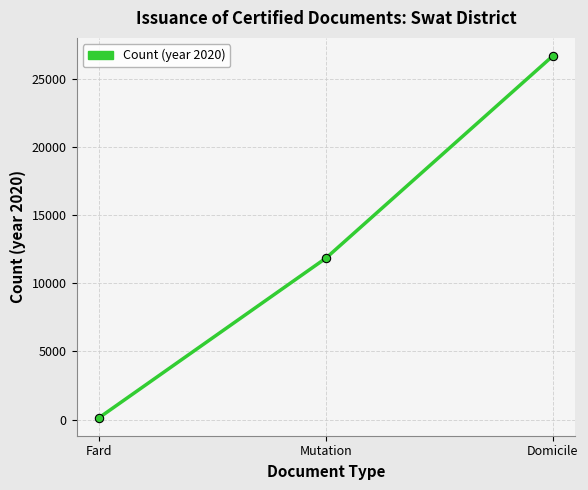

List the labels in order of value, largest first.

Domicile, Mutation, Fard